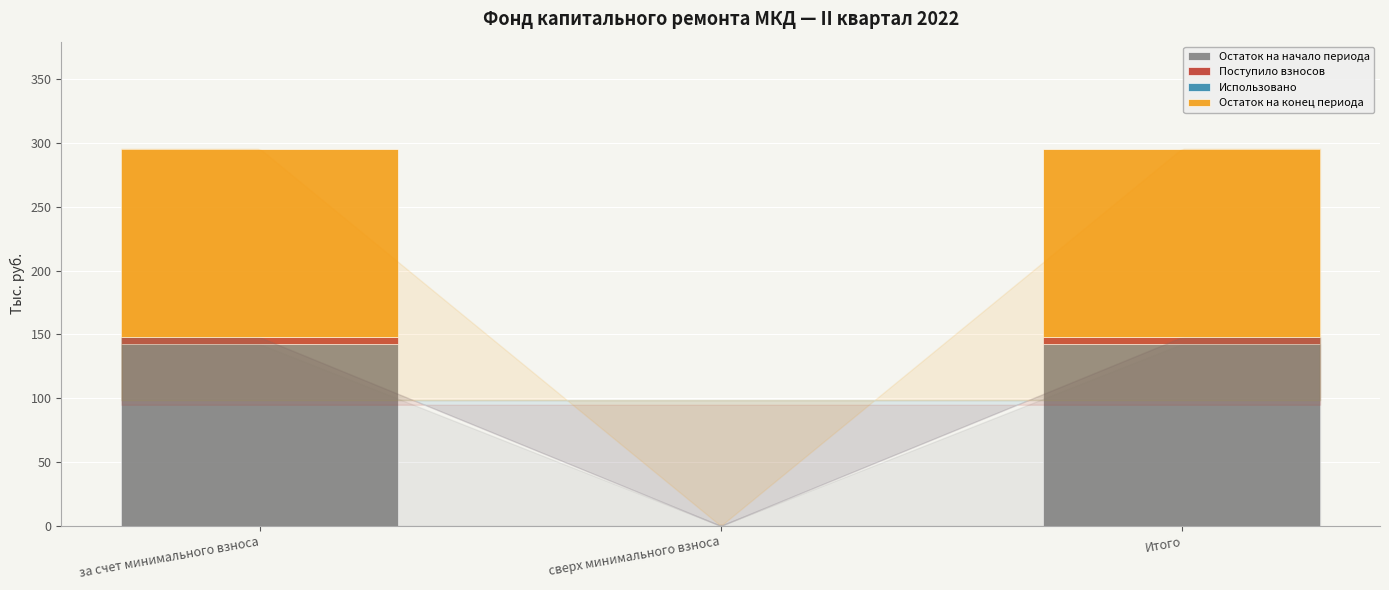

Reading left to right, what are the values for Остаток на начало периода?

за счет минимального взноса=142.4	сверх минимального взноса=0.0	Итого=142.4